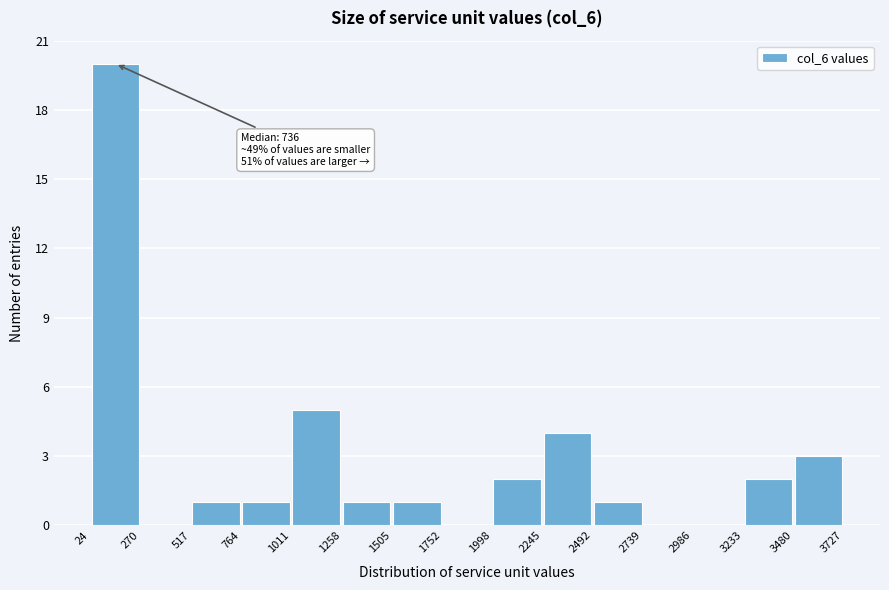

Over which range of the x-axis is the bar tallest?

24 to 270